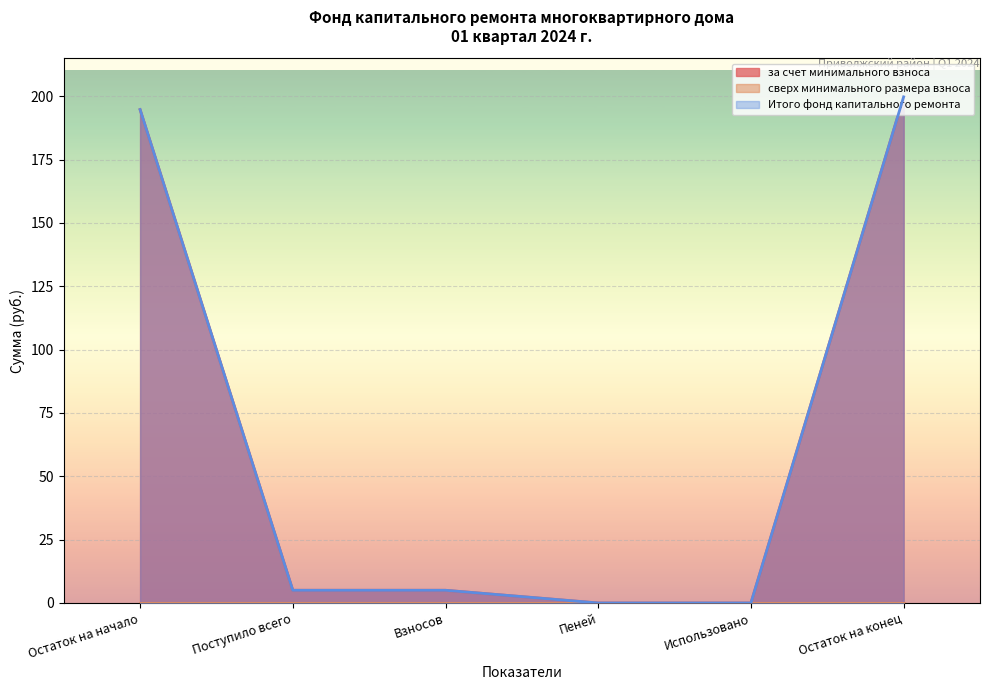

What is the total value across all series at Остаток на конец?

399.5